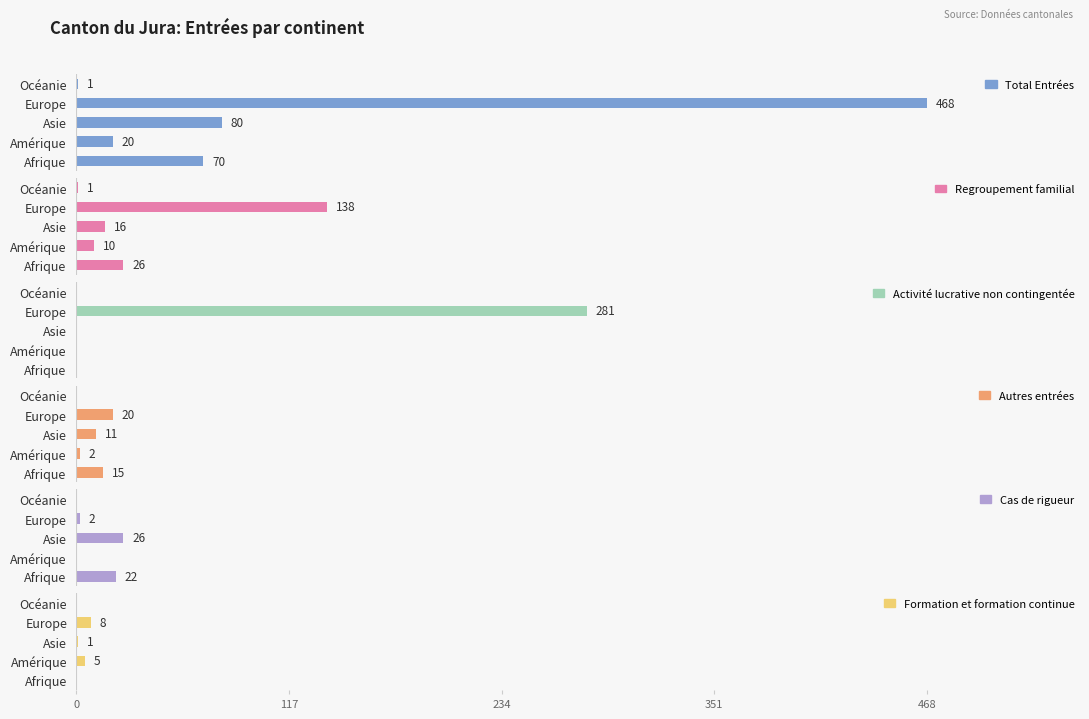

What are all the series names shown in the legend?

Total Entrées, Regroupement familial, Activité lucrative non contingentée, Autres entrées, Cas de rigueur, Formation et formation continue